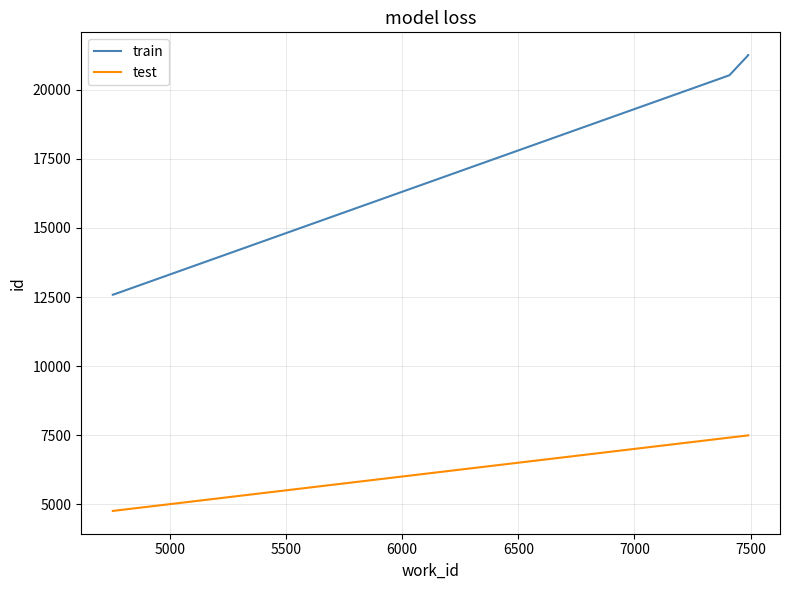

Which series has the largest total across all categories?

train